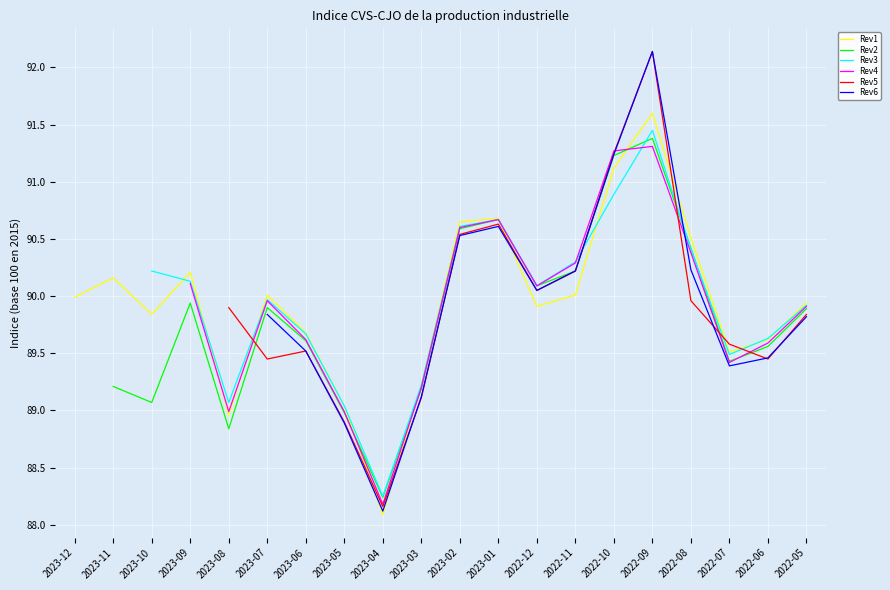

The Rev1 series shows 90.0 at 2022-11. True or false?

True